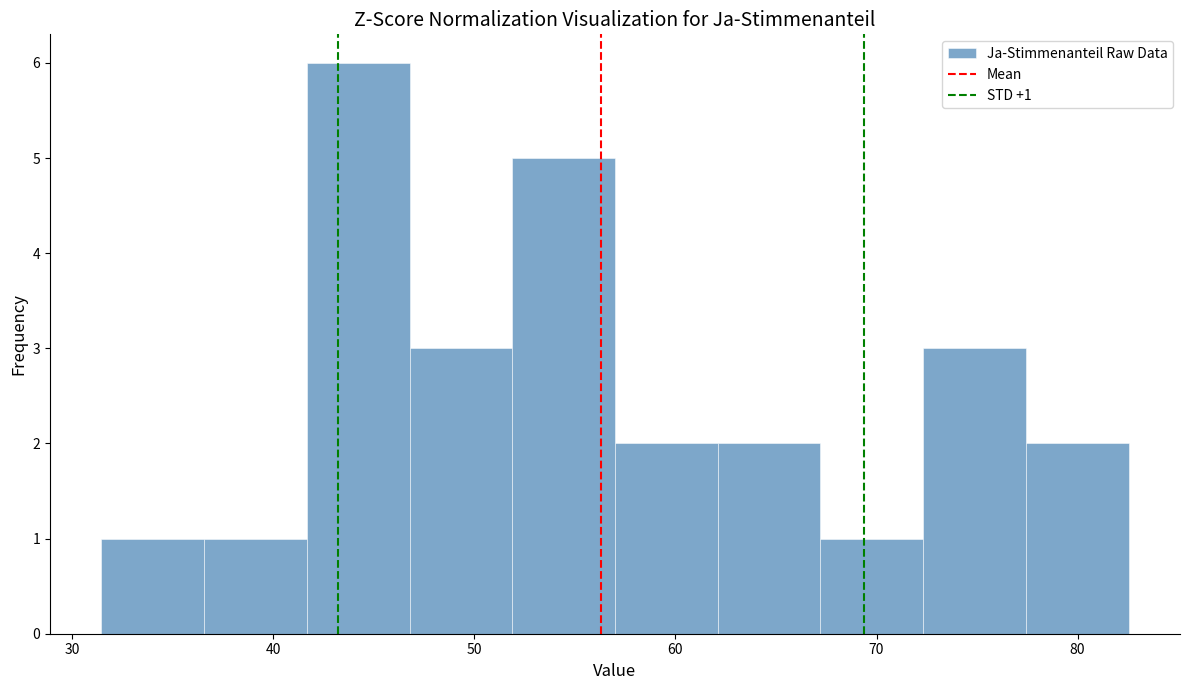

Which range on the x-axis has the tallest bar?

42 to 47